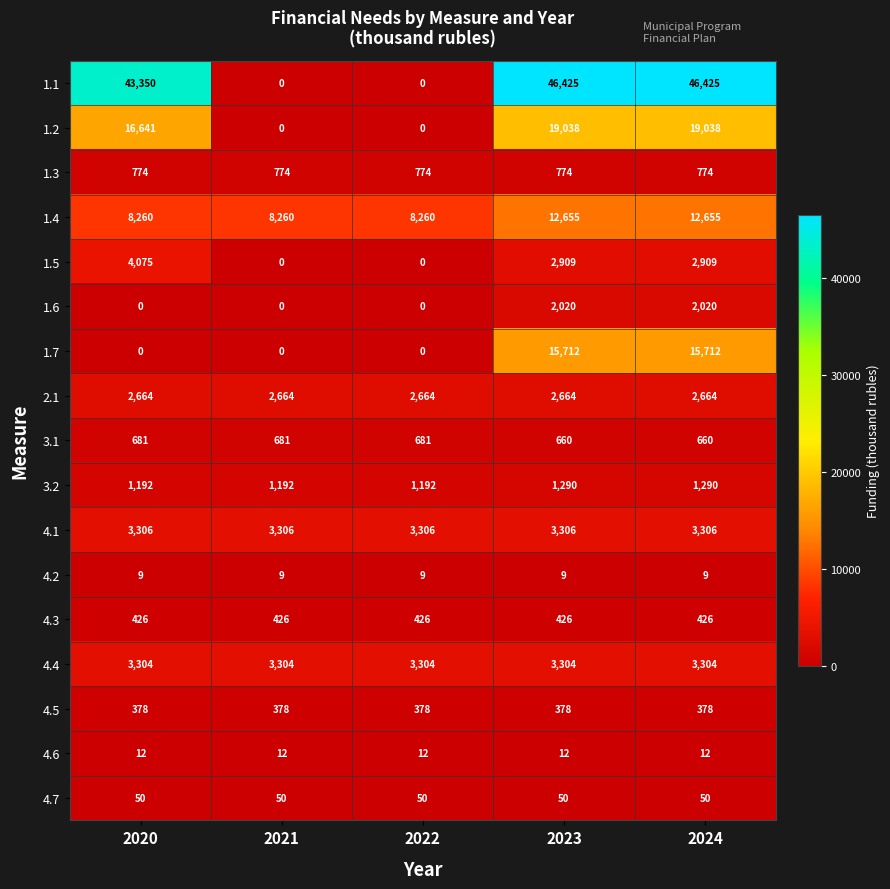

Rank the series by their maximum value, from lowest to highest.

4.2, 4.6, 4.7, 4.5, 4.3, 3.1, 1.3, 3.2, 1.6, 2.1, 4.4, 4.1, 1.5, 1.4, 1.7, 1.2, 1.1